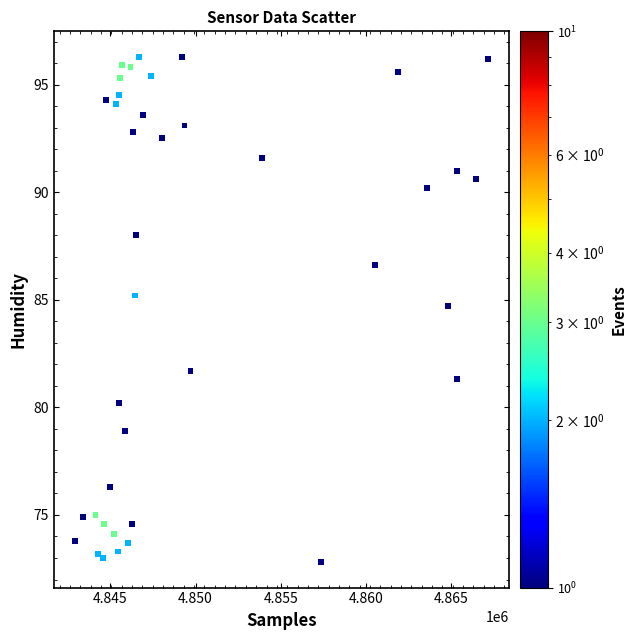

What Y value in the scatter plot is closest to 84?

84.7